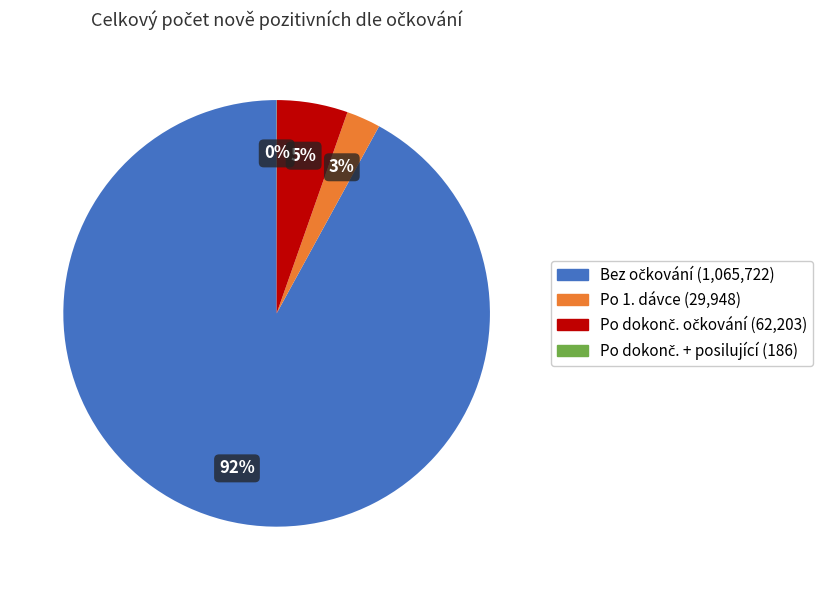

To the nearest percent, what is the average slice percentage?

25%